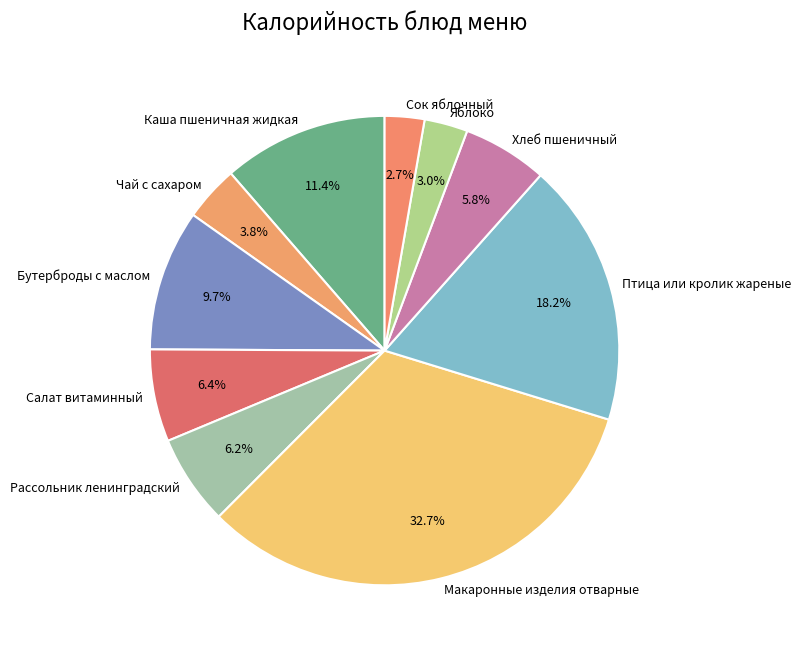

What percentage do Рассольник ленинградский and Птица или кролик жареные together represent?

24.4%